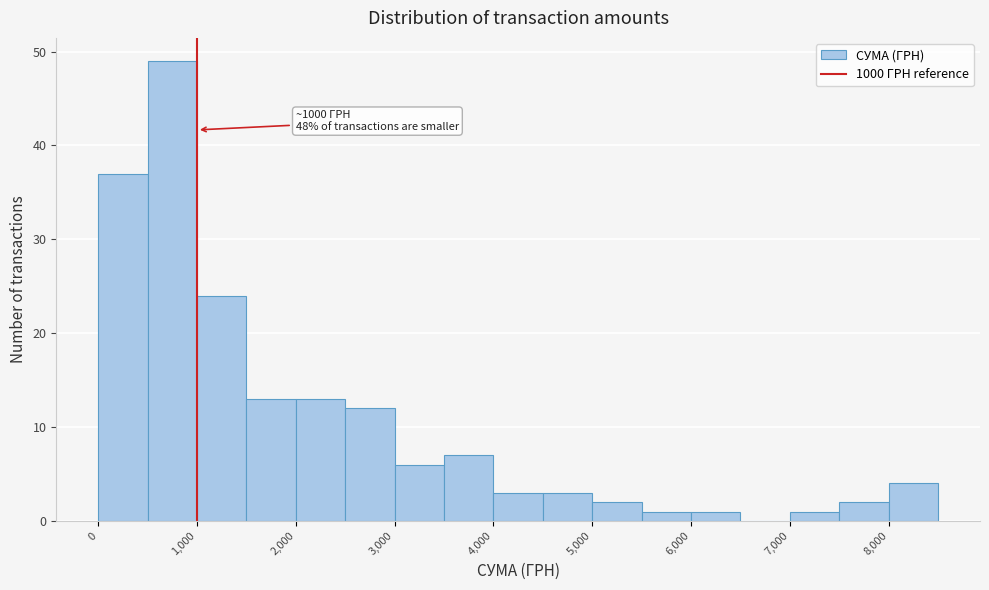

Over which range of the x-axis is the bar tallest?

500 to 1000